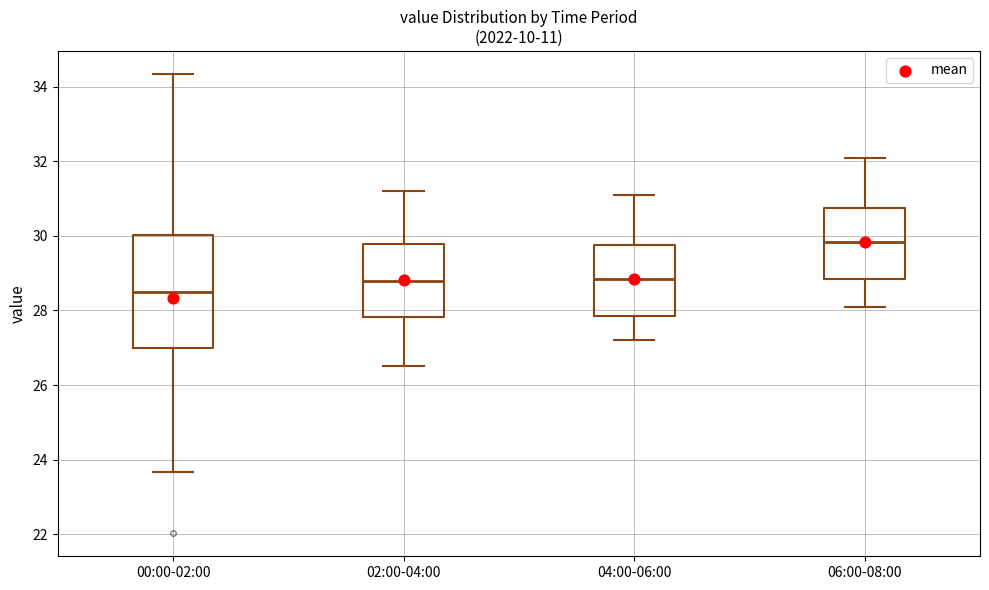

Reading left to right, transcribe this box plot: for each box, give where its median line is, the range the box spans, and where its two whiskers end, as read against the y-axis. The values are not printed on the chart, so give them approximately, as read against the axis.

00:00-02:00: median 28.6, box 27.0 to 30.0, whiskers 23.6 to 34.4
02:00-04:00: median 28.8, box 27.8 to 29.8, whiskers 26.6 to 31.2
04:00-06:00: median 28.8, box 27.8 to 29.8, whiskers 27.2 to 31.2
06:00-08:00: median 29.8, box 28.8 to 30.8, whiskers 28.2 to 32.2